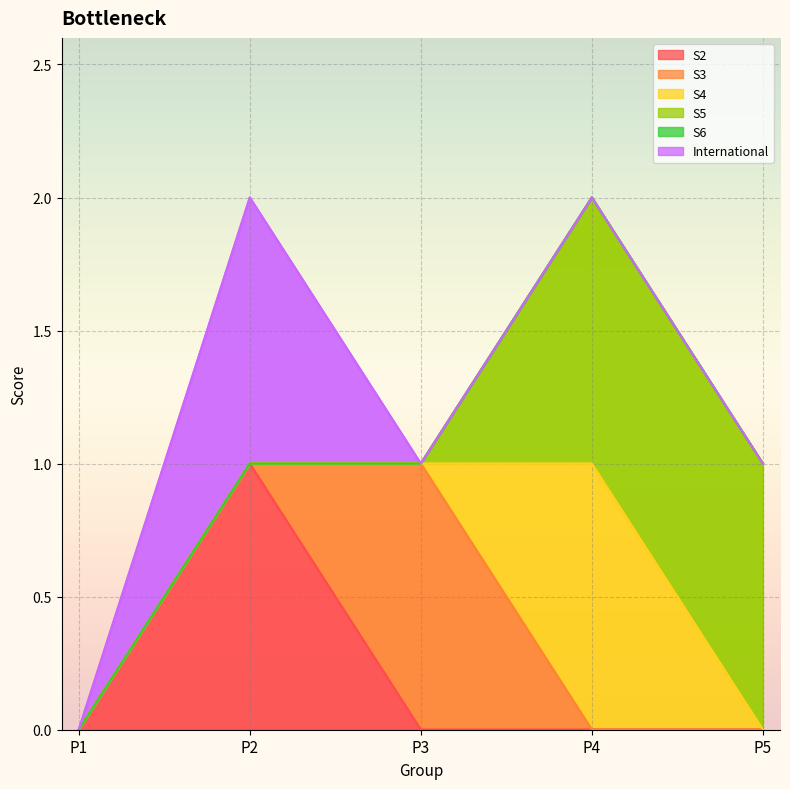

How many lines are shown in the chart?

6